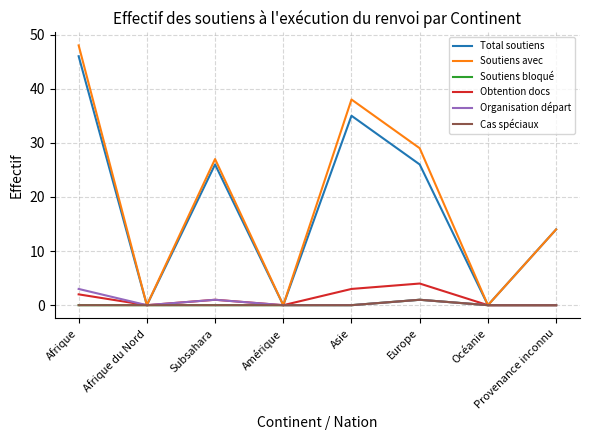

Does the chart display data point markers on the line(s)?

No